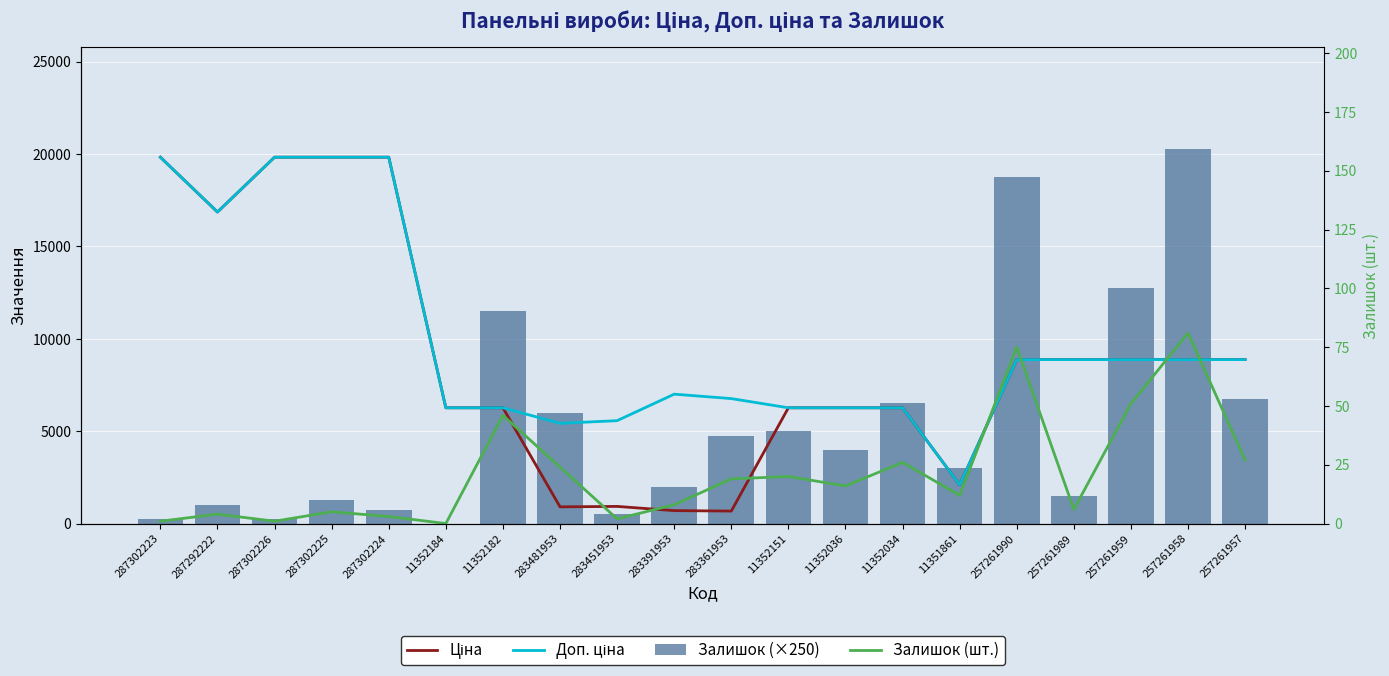

The Доп. ціна series shows 2094.0 at 11351861. True or false?

True